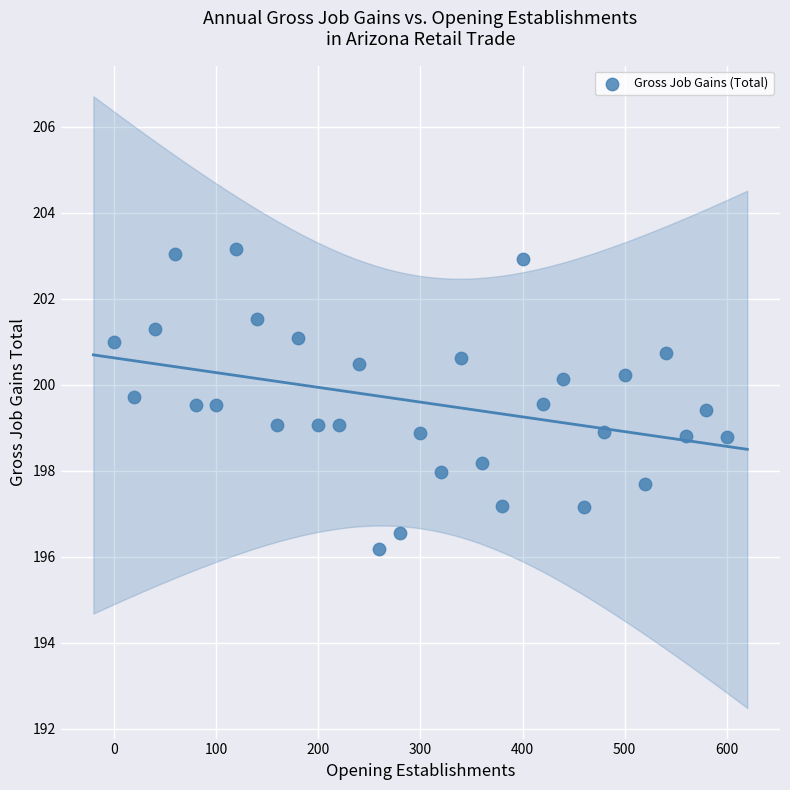

What is the range of Y values (max minus min)?

7.0